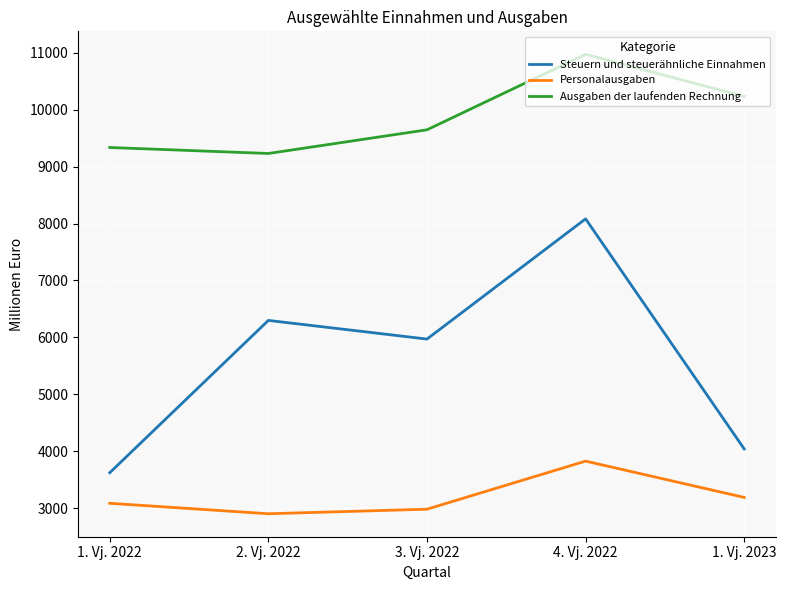

True or false: Ausgaben der laufenden Rechnung and Personalausgaben cross at least once.

False